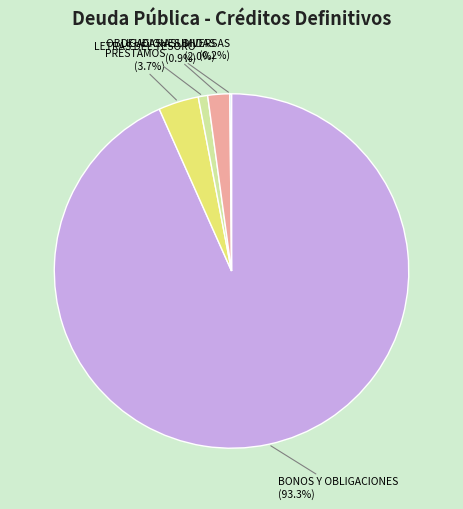

The DEUDAS ASUMIDAS slice represents 2% of the pie. True or false?

True